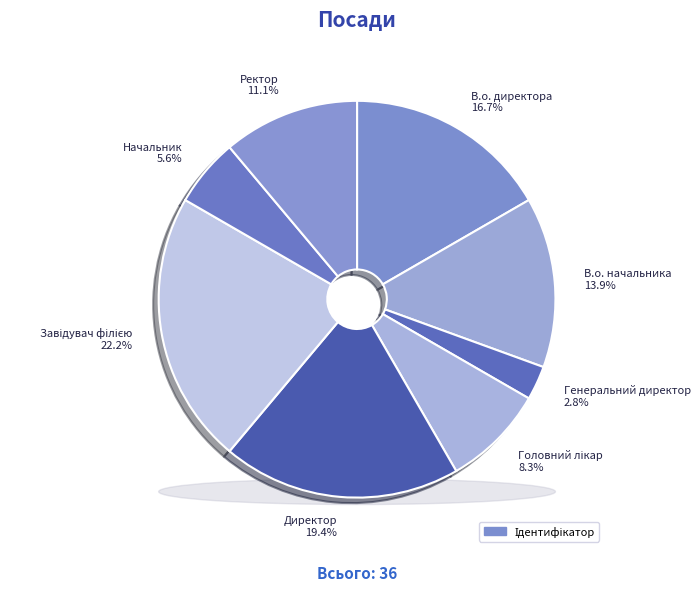

To the nearest percent, what is the difference between the largest and smallest slice percentages?

19%